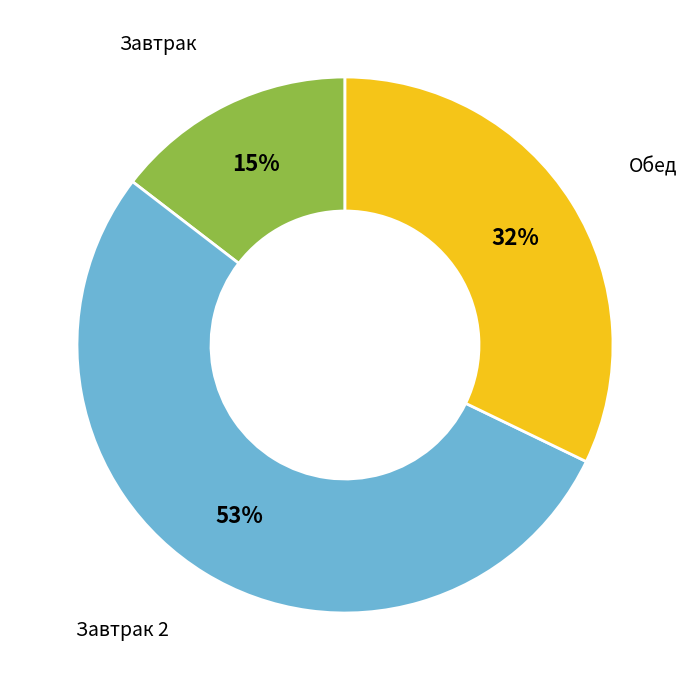

To the nearest percent, what is the average slice percentage?

33%